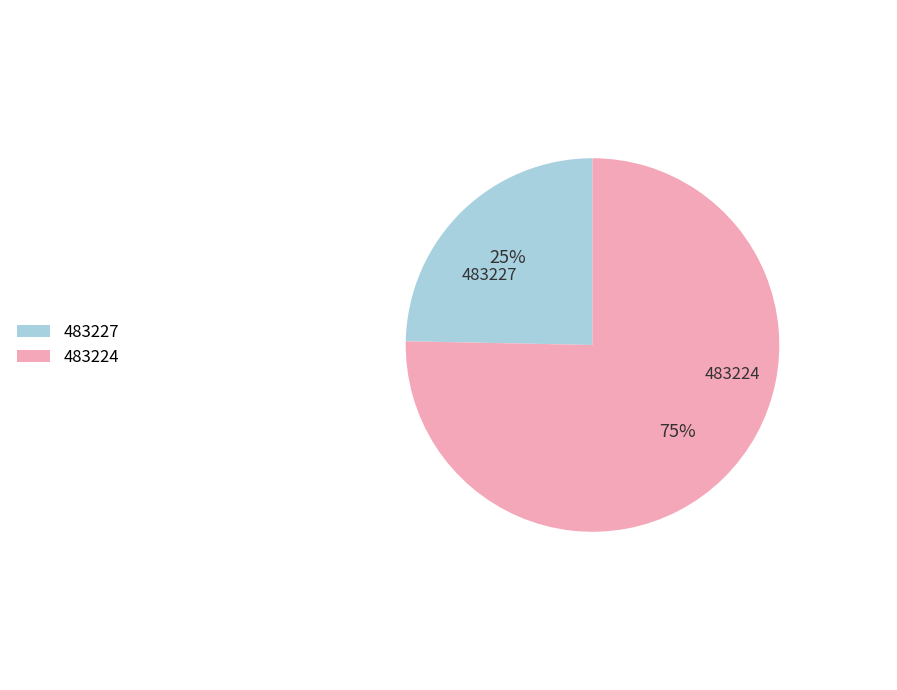

What is the smallest slice in the pie chart?

483227